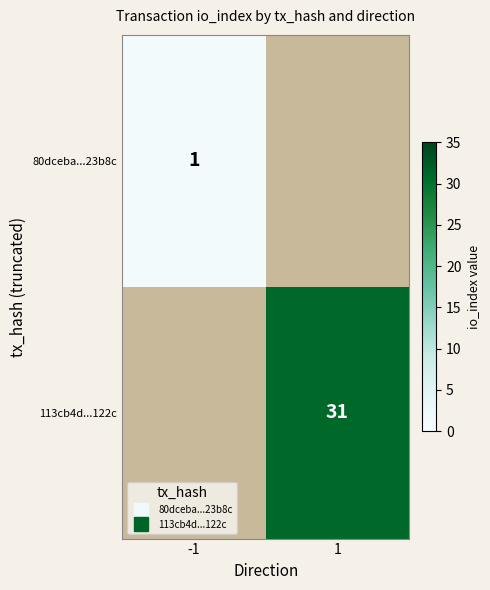

Between -1 and 1, which is larger?

1